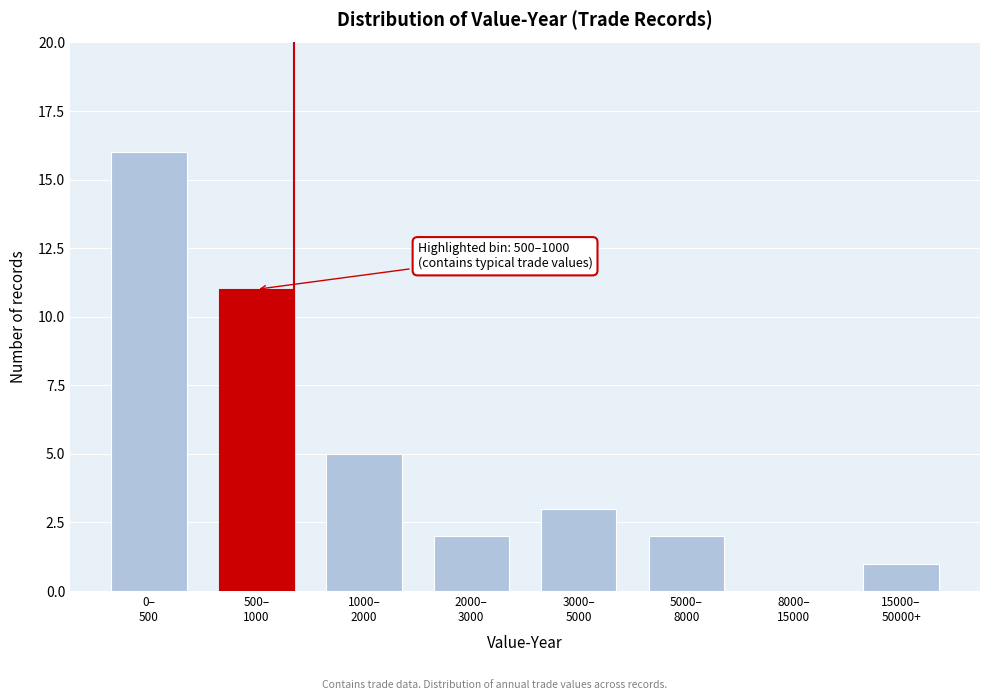

What is the greatest value displayed?

16